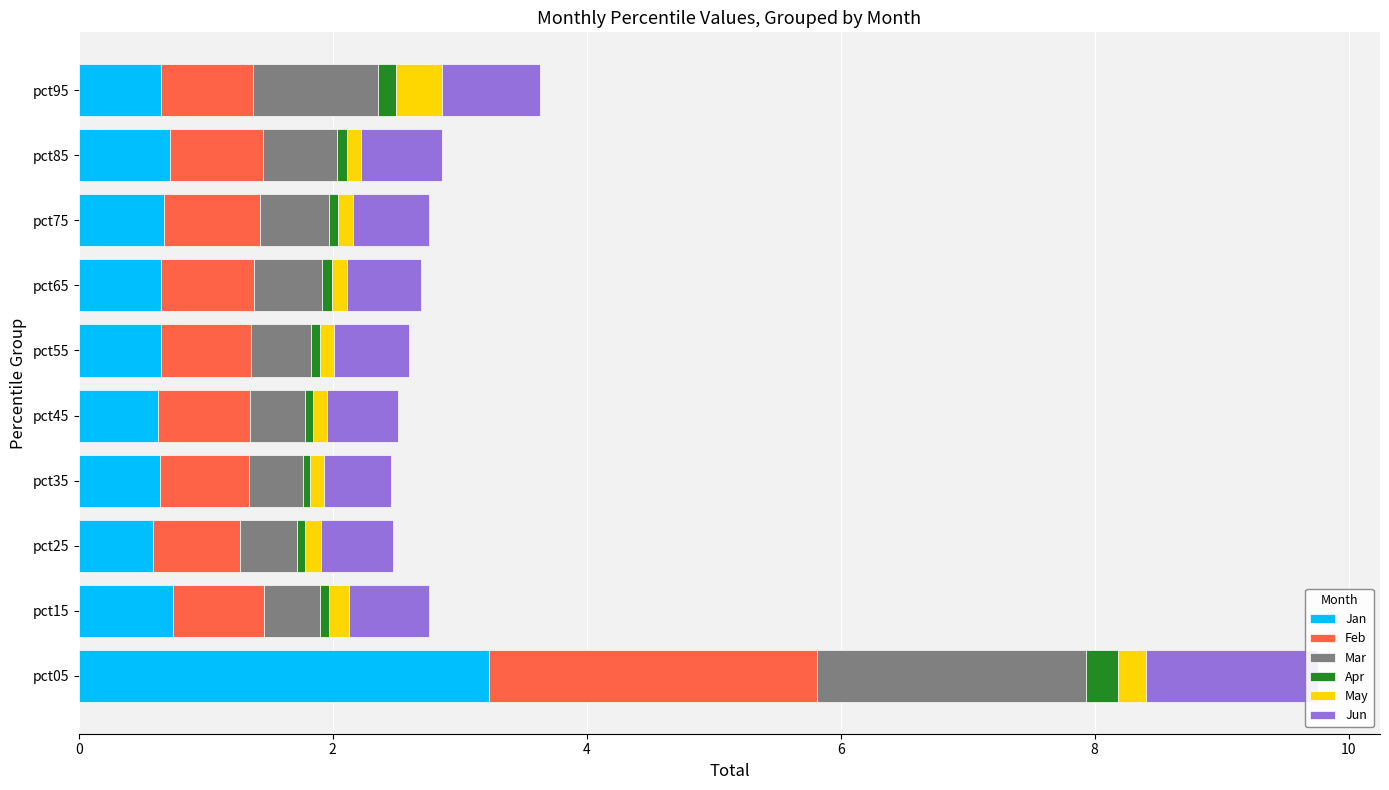

Reading left to right, list all the values displayed in this chart.

Jan: 3.2	0.7	0.6	0.6	0.6	0.6	0.6	0.7	0.7	0.6
Feb: 2.6	0.7	0.7	0.7	0.7	0.7	0.7	0.8	0.7	0.7
Mar: 2.1	0.4	0.5	0.4	0.4	0.5	0.5	0.5	0.6	1.0
Apr: 0.3	0.1	0.1	0.1	0.1	0.1	0.1	0.1	0.1	0.1
May: 0.2	0.2	0.1	0.1	0.1	0.1	0.1	0.1	0.1	0.4
Jun: 1.4	0.6	0.6	0.5	0.6	0.6	0.6	0.6	0.6	0.8